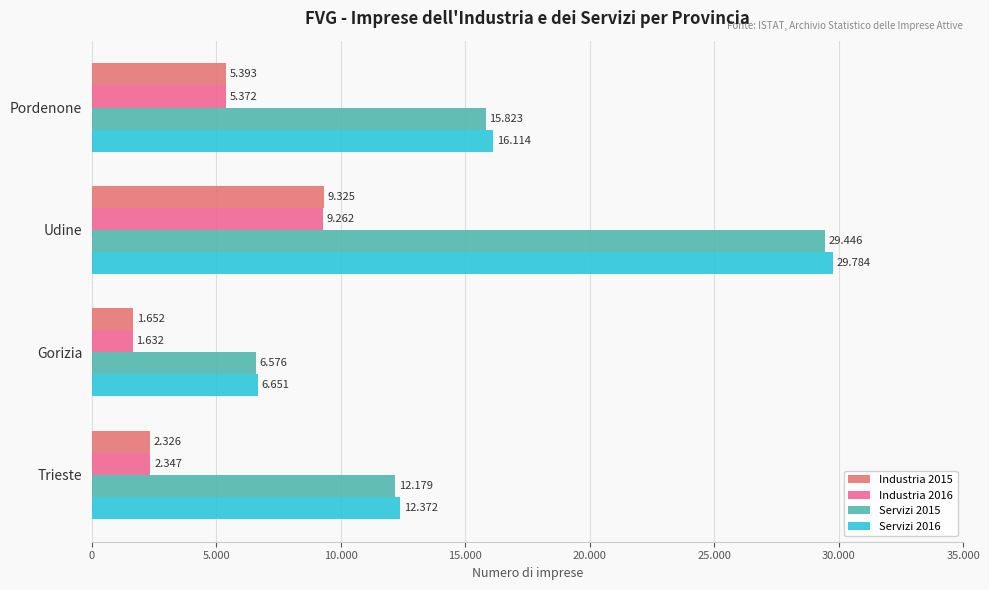

What is the maximum value shown in the chart?

29784